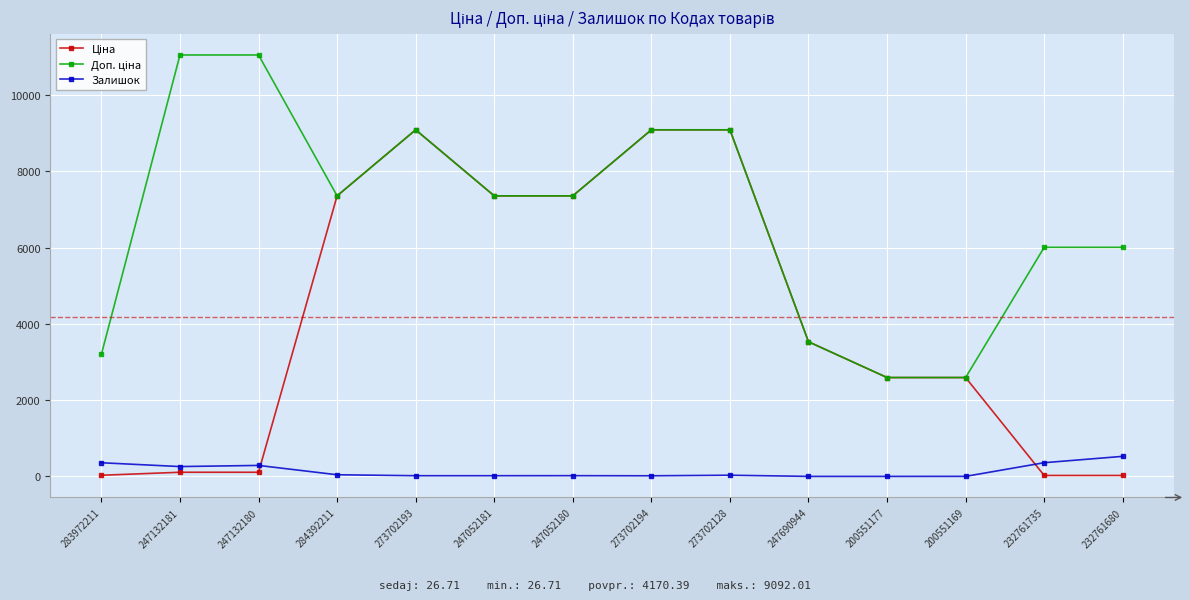

Is this an area chart (filled region under the line)?

No